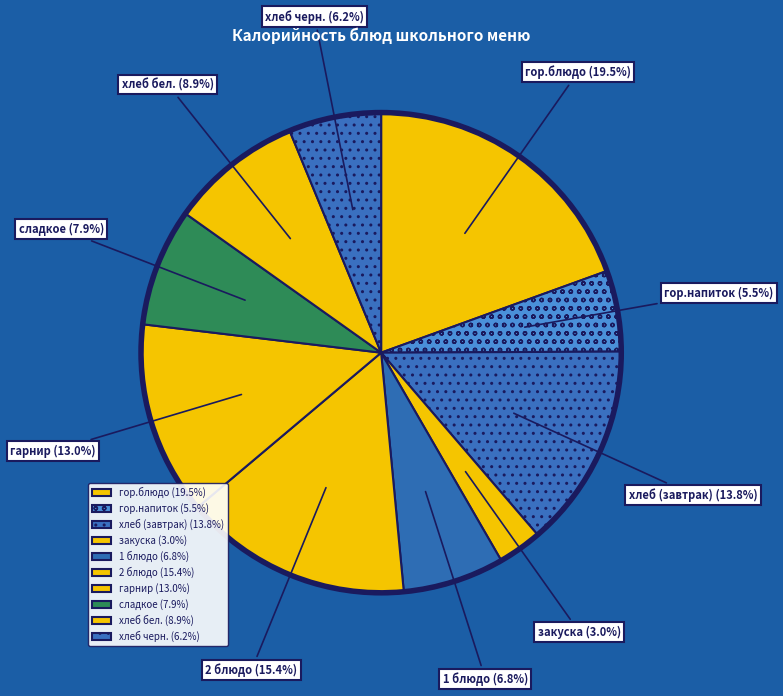

What is the smallest slice in the pie chart?

закуска